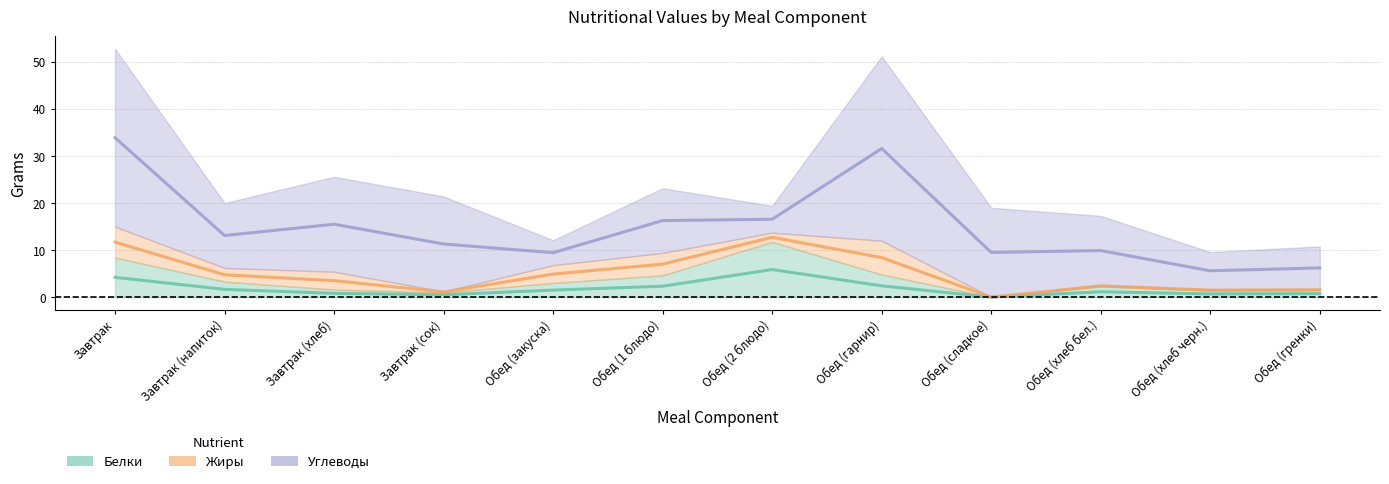

Reading right to left, list all the values displayed in this chart.

Белки (mid): Обед (гренки)=0.7	Обед (хлеб черн.)=0.7	Обед (хлеб бел.)=1.1	Обед (сладкое)=0.0	Обед (гарнир)=2.4	Обед (2 блюдо)=5.9	Обед (1 блюдо)=2.3	Обед (закуска)=1.5	Завтрак (сок)=0.5	Завтрак (хлеб)=0.8	Завтрак (напиток)=1.6	Завтрак=4.2
Жиры (mid): Обед (гренки)=1.6	Обед (хлеб черн.)=1.5	Обед (хлеб бел.)=2.4	Обед (сладкое)=0.0	Обед (гарнир)=8.4	Обед (2 блюдо)=12.7	Обед (1 блюдо)=7.0	Обед (закуска)=4.9	Завтрак (сок)=1.1	Завтрак (хлеб)=3.5	Завтрак (напиток)=4.8	Завтрак=11.7
Углеводы (mid): Обед (гренки)=6.2	Обед (хлеб черн.)=5.6	Обед (хлеб бел.)=9.9	Обед (сладкое)=9.5	Обед (гарнир)=31.6	Обед (2 блюдо)=16.6	Обед (1 блюдо)=16.3	Обед (закуска)=9.4	Завтрак (сок)=11.3	Завтрак (хлеб)=15.5	Завтрак (напиток)=13.1	Завтрак=33.9